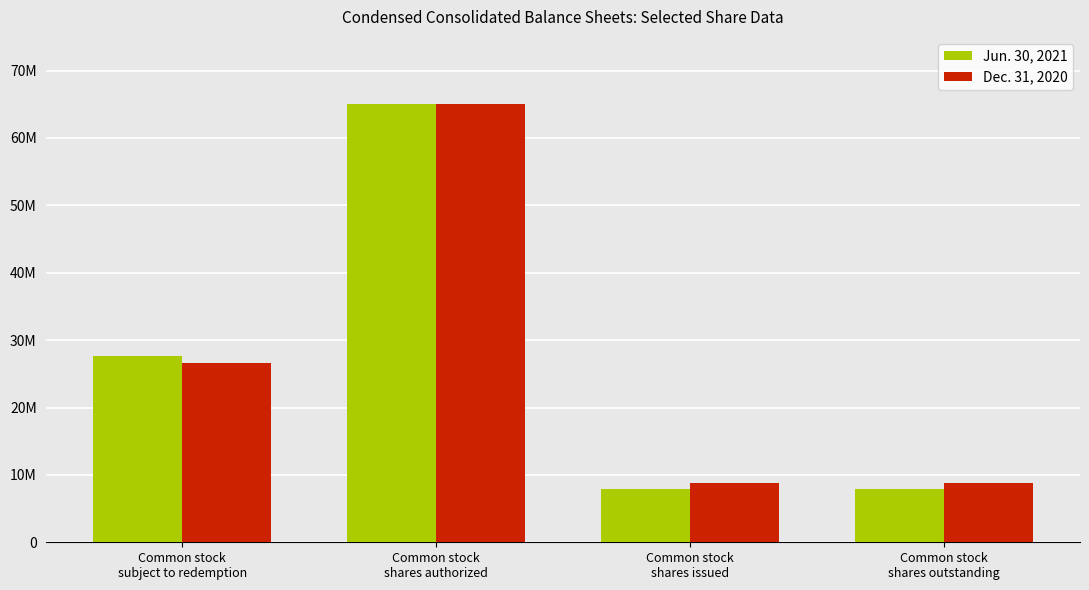

Reading right to left, transcribe all the data shown in this chart.

Jun. 30, 2021: 7887000	7887000	65000000	27583510
Dec. 31, 2020: 8808069	8808069	65000000	26675733